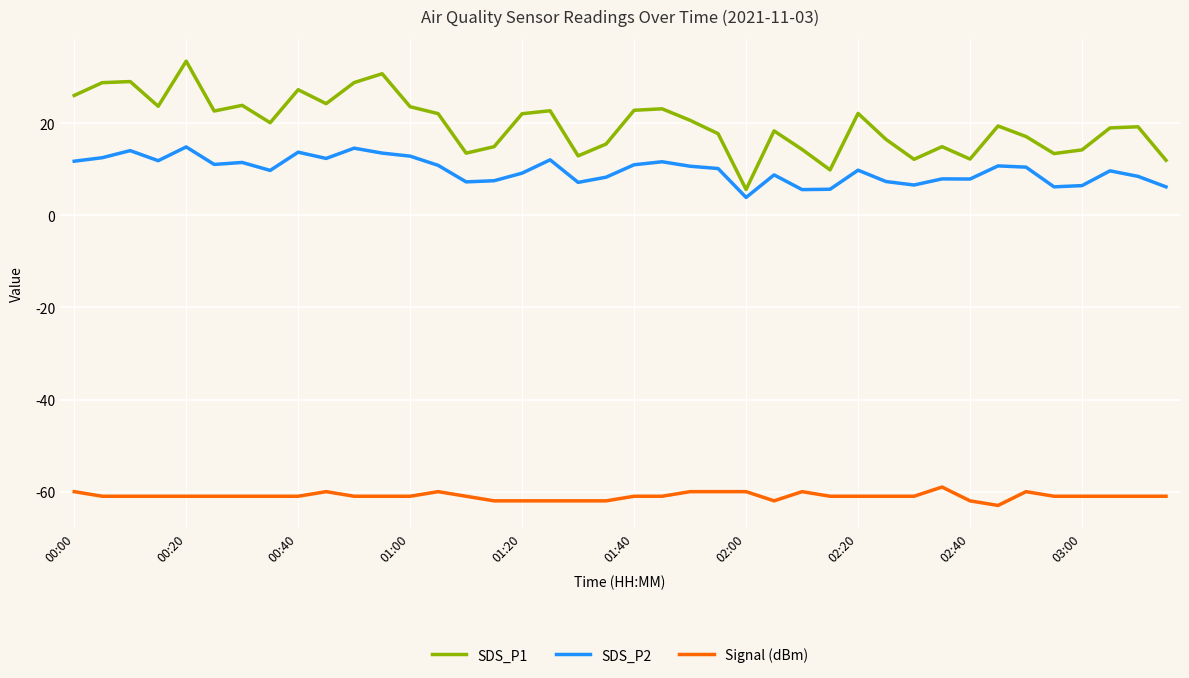

True or false: Signal (dBm) and SDS_P2 intersect in this chart.

False